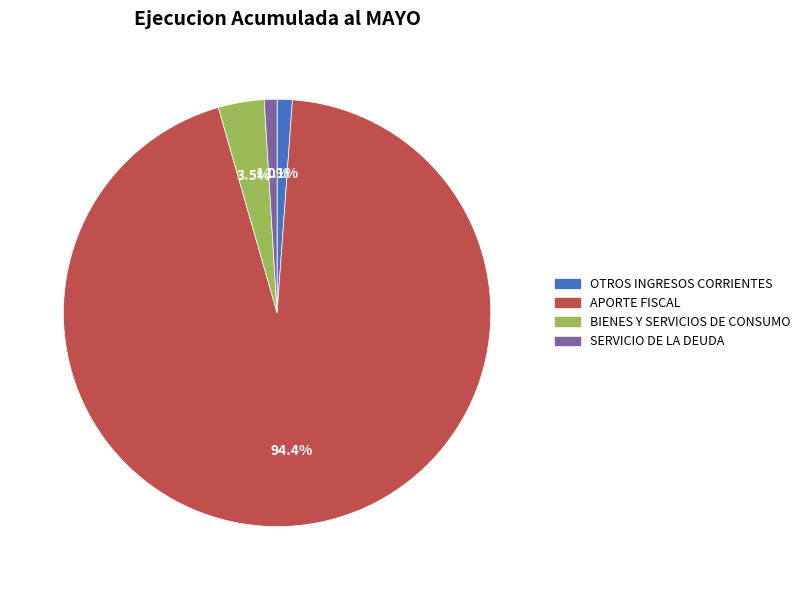

What percentage is NOT represented by APORTE FISCAL?

5.6%